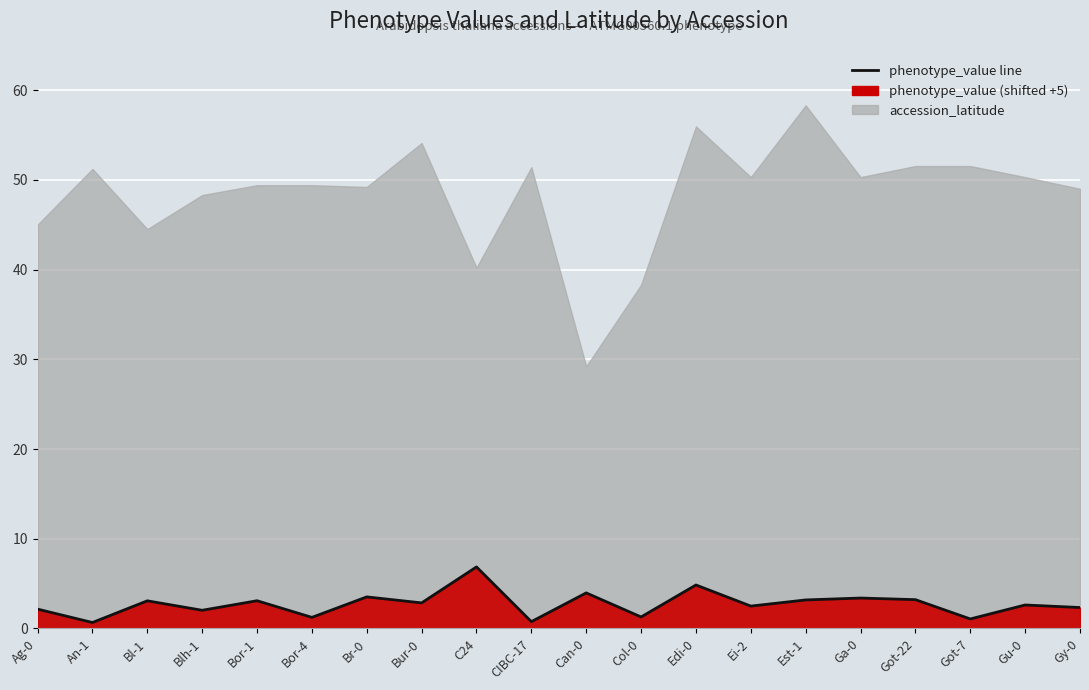

What position from the right is Can-0?

10